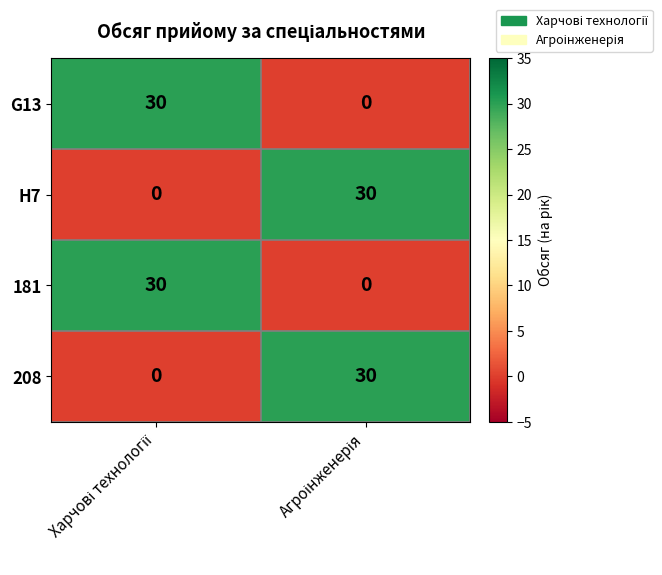

What is the maximum value for 181?

30